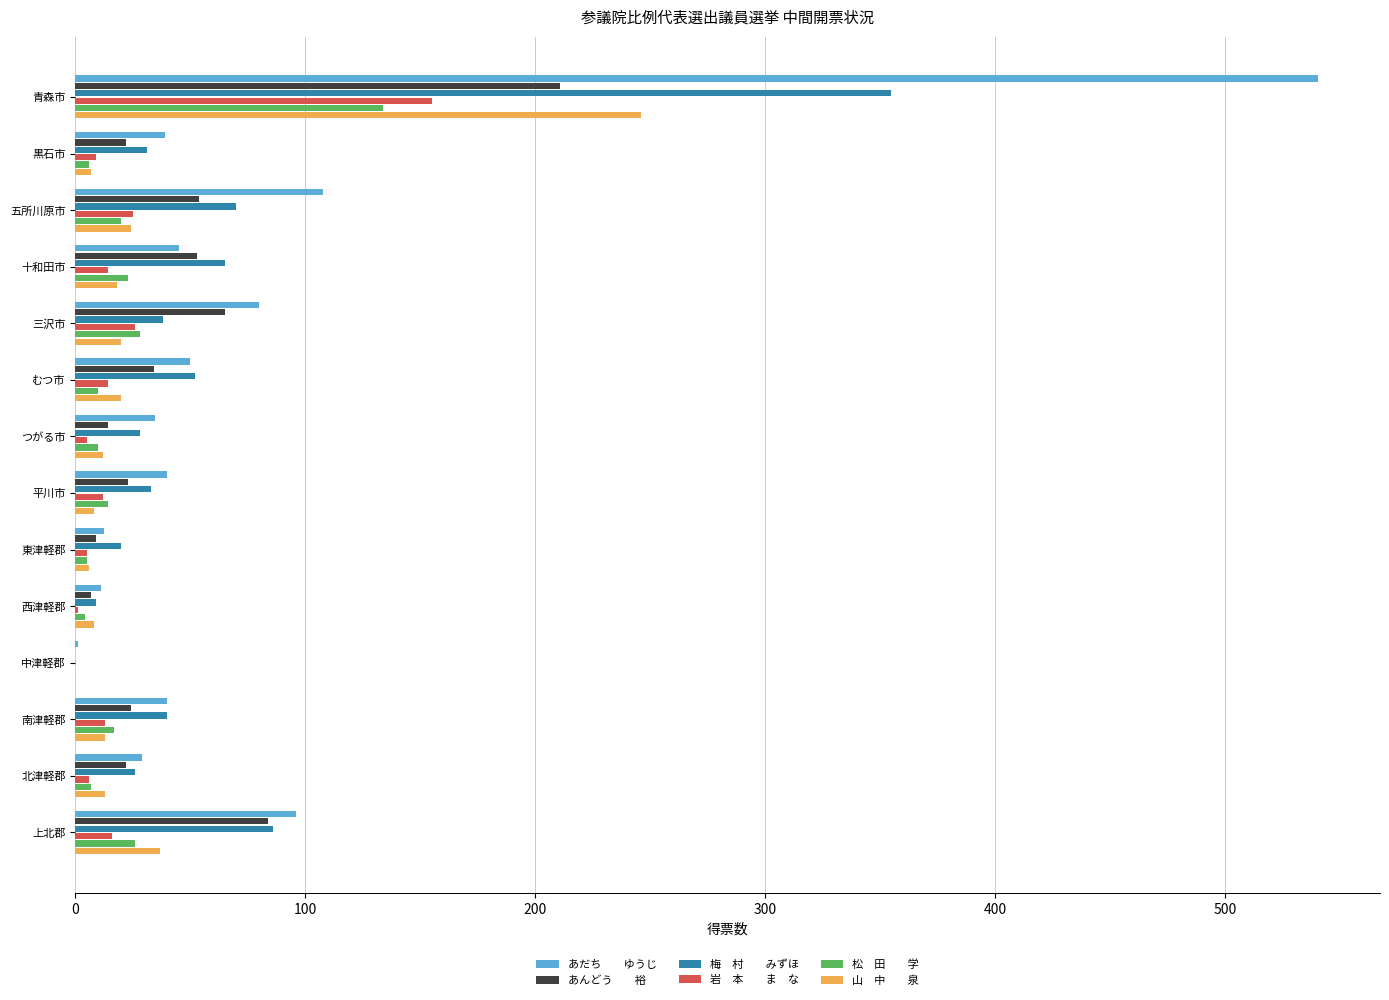

Which label corresponds to the largest value in the chart?

青森市